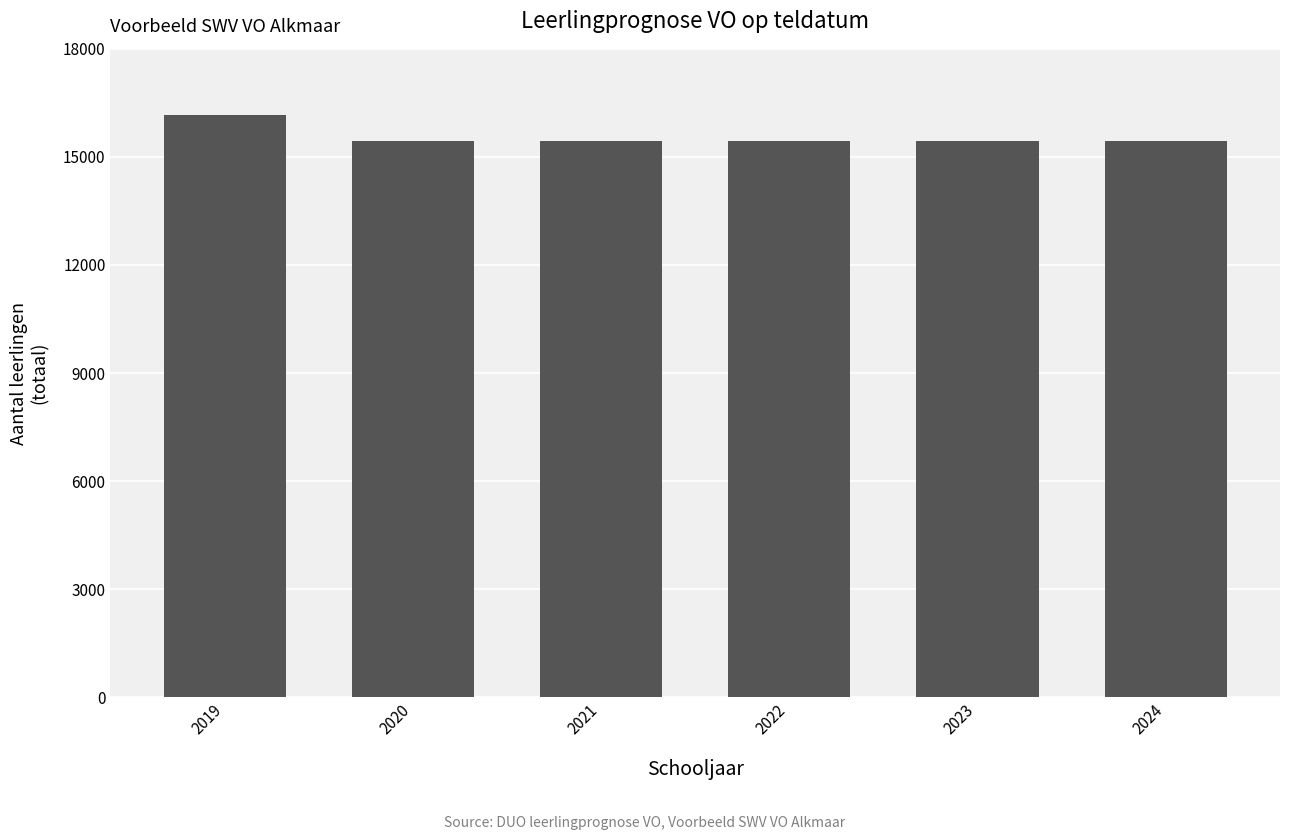

What is the approximate value at 2022?

15451